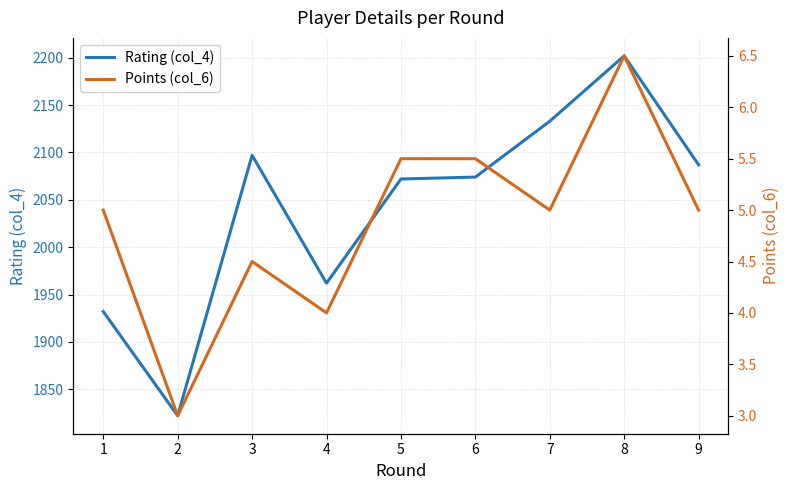

What is the greatest value displayed?

2202.0